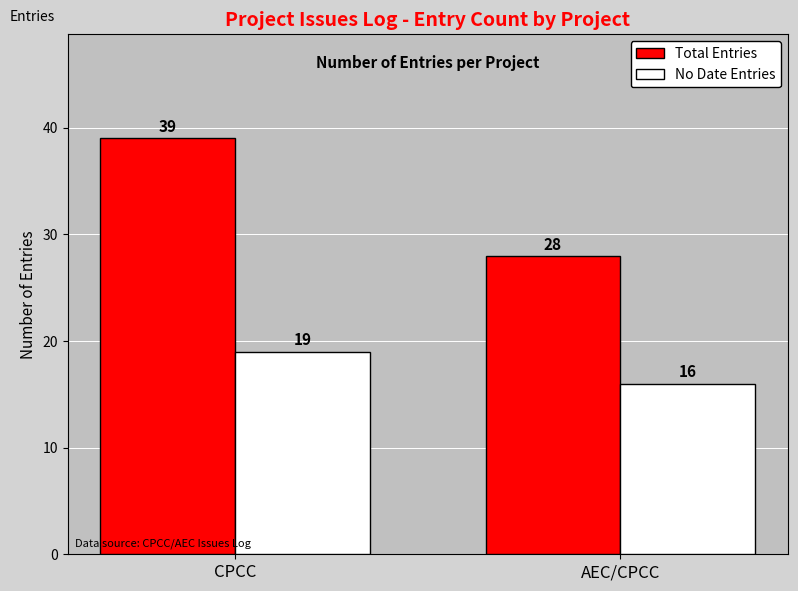

Which series has the widest spread of values?

Total Entries